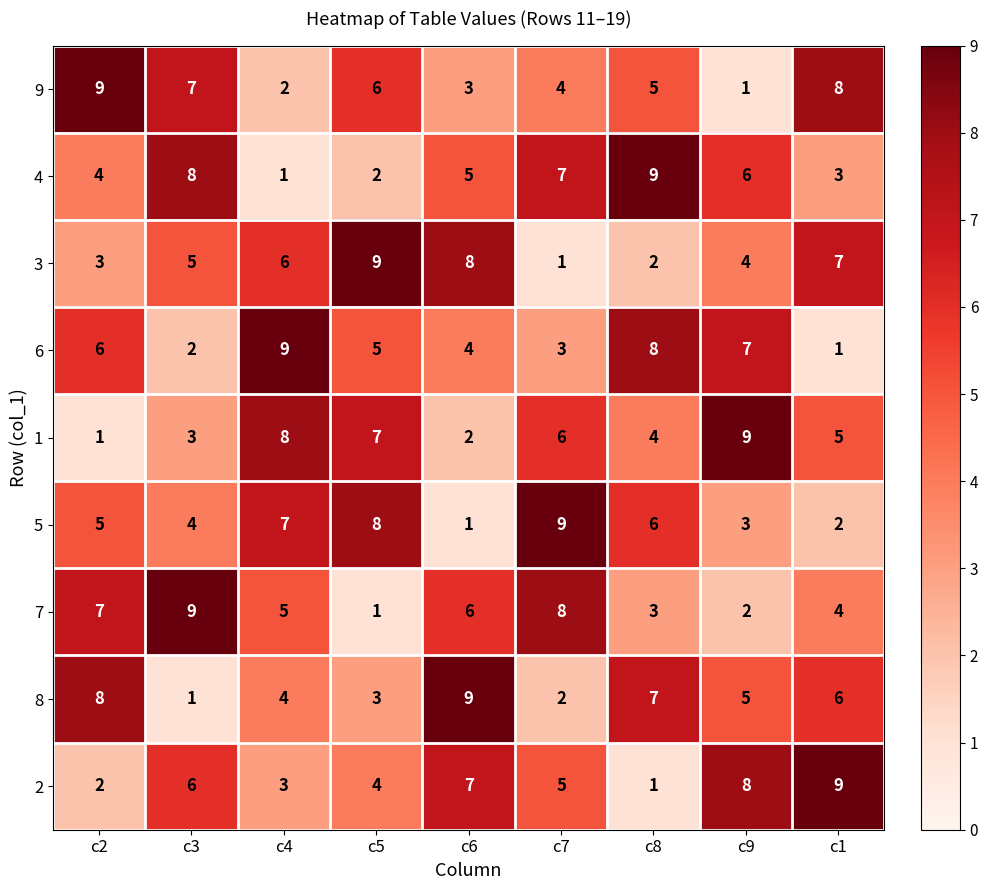

What is the total value across all series at c9?

45